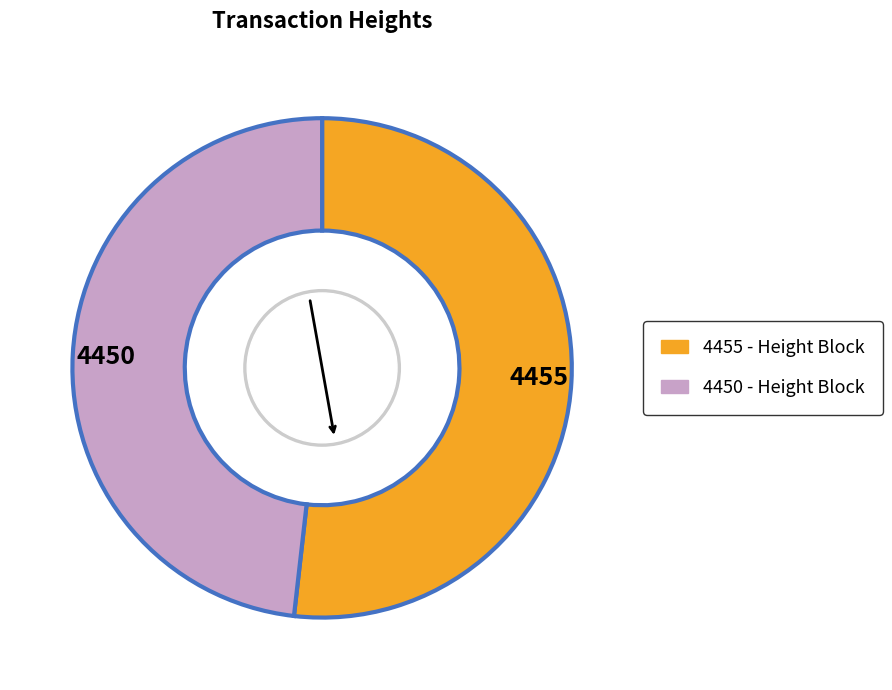

Combined, do 4455 and 4450 account for over 50%?

Yes